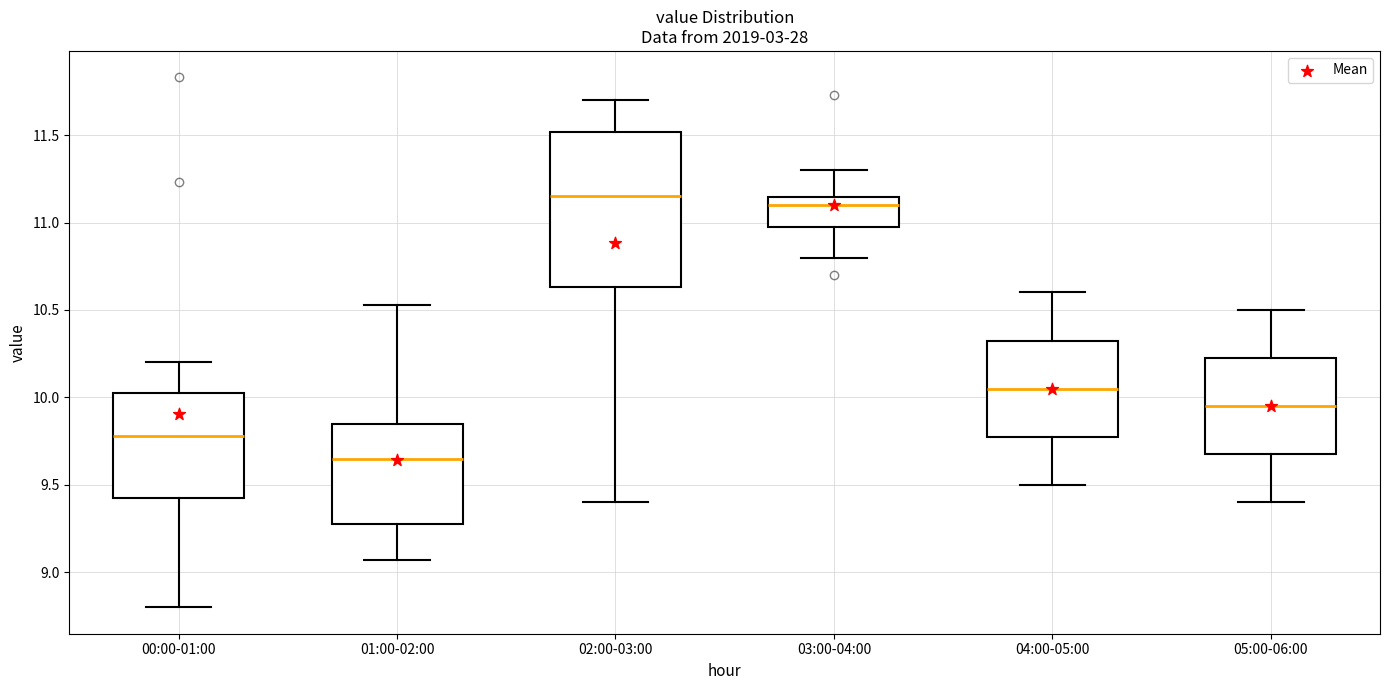

Which box is the tallest, from its lower edge to its upper edge?

02:00-03:00